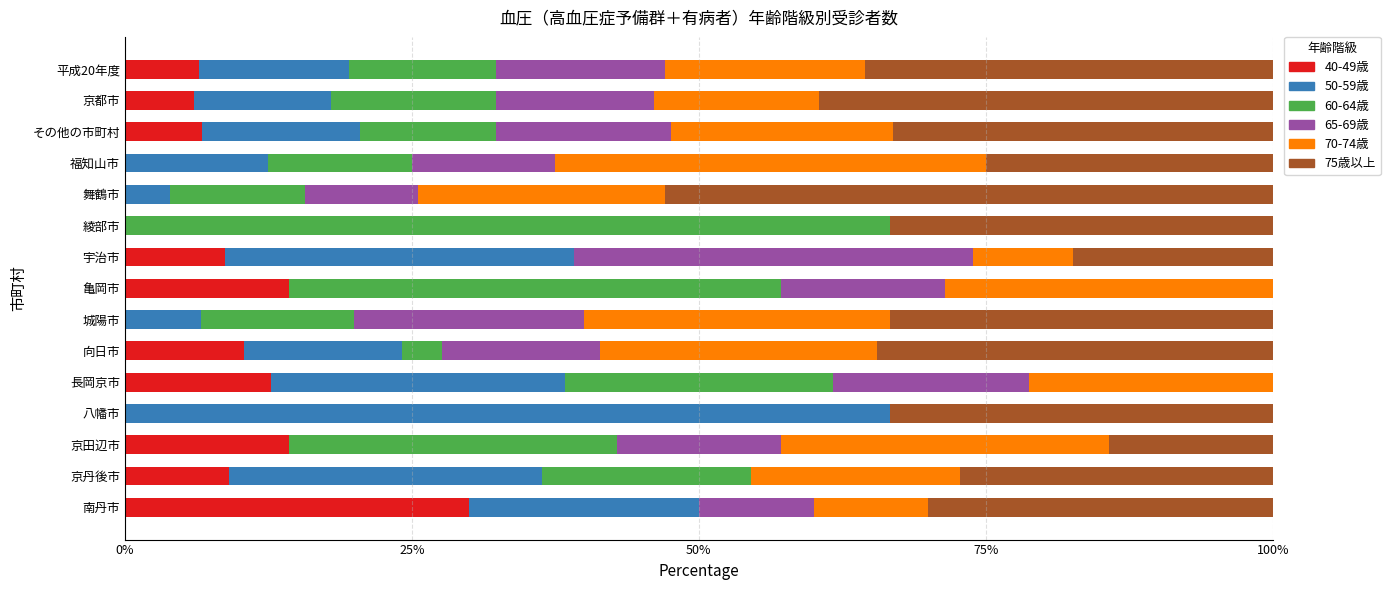

What is the total value across all series at 京田辺市?

100.0